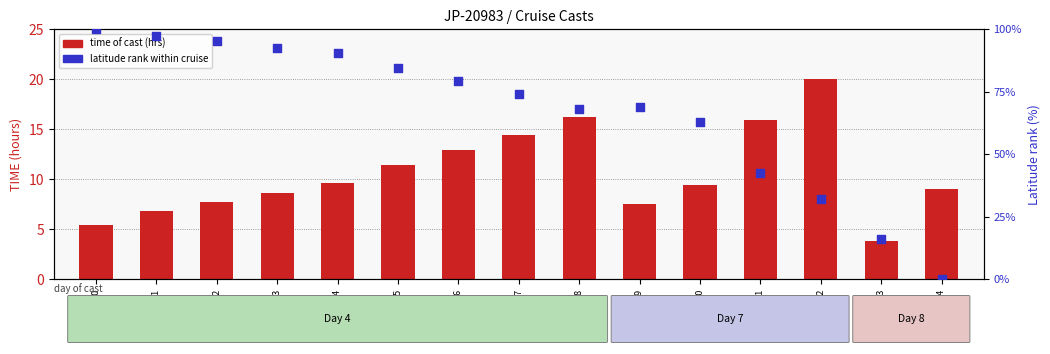

What is the total value across all series at 9516153?

19.8